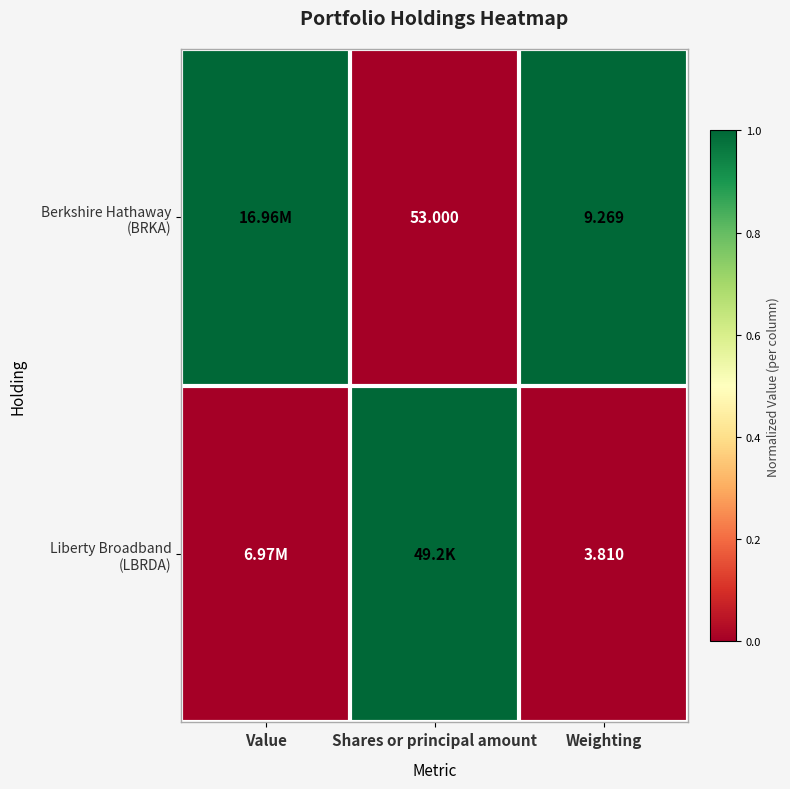

Which series has the largest total across all categories?

Berkshire Hathaway (BRKA)